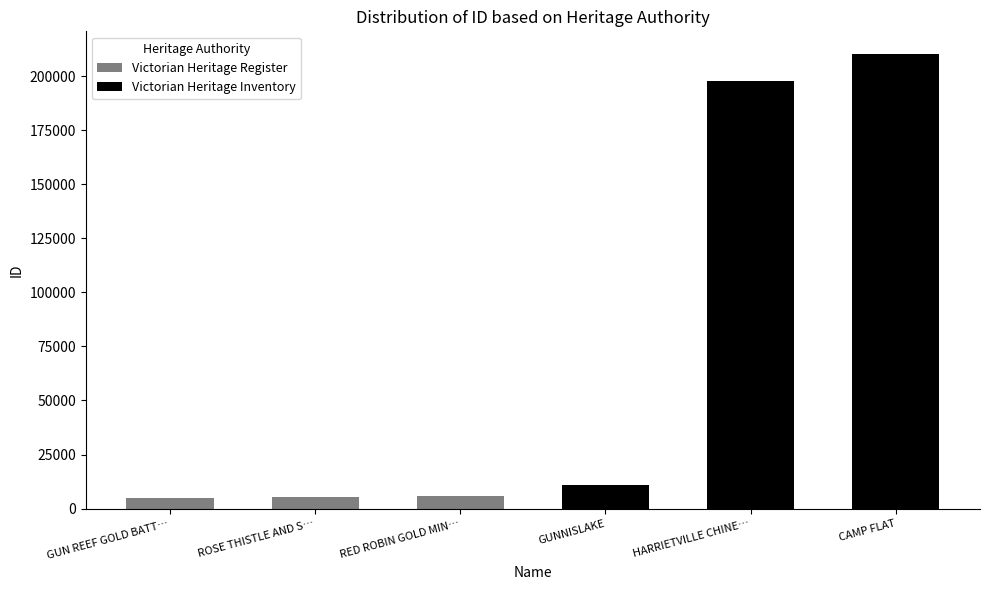

How many distinct data groups are displayed?

2